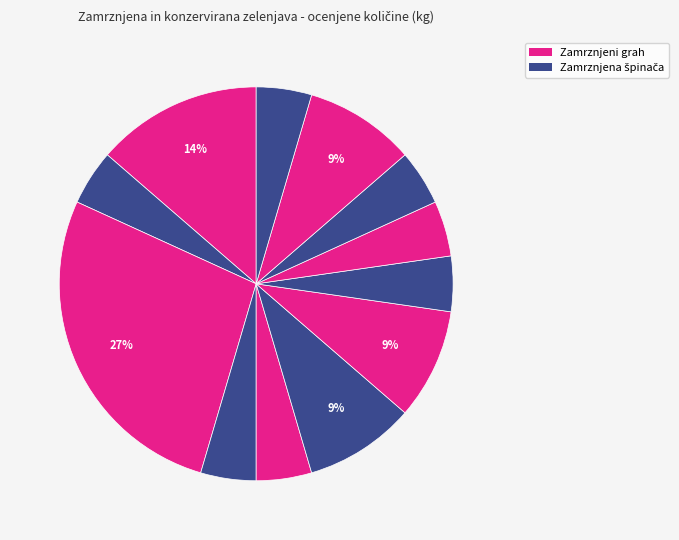

Count the number of slices in the pie.

12